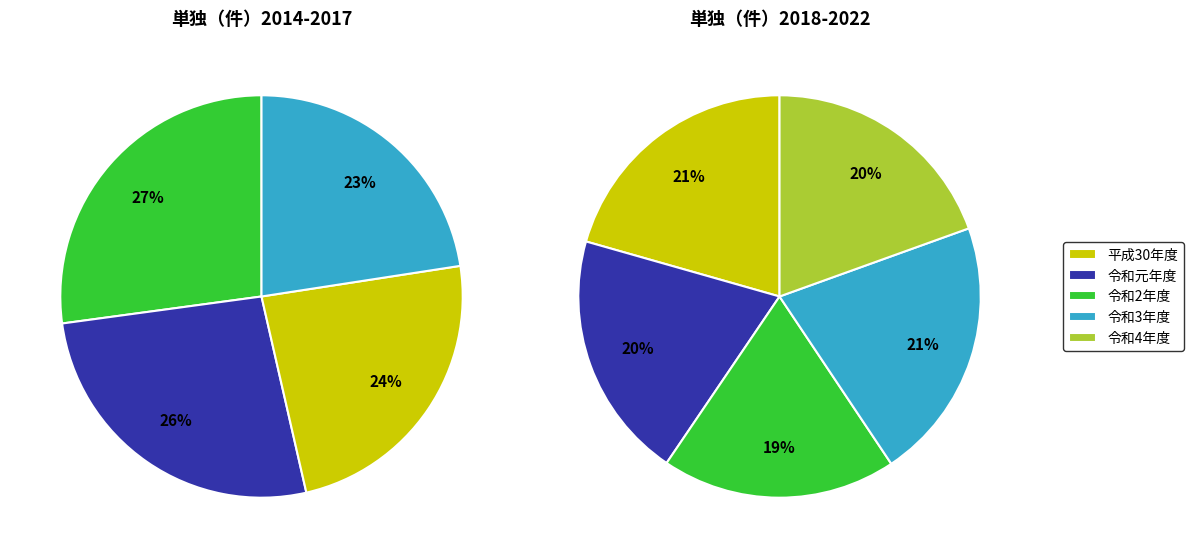

What portion of the pie excludes 2019?

89.4%